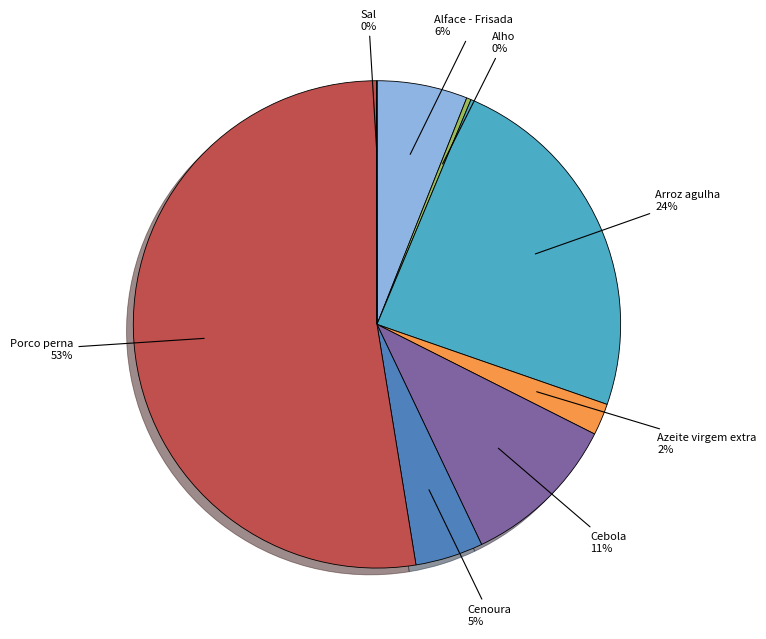

Which slice is the smallest?

Sal